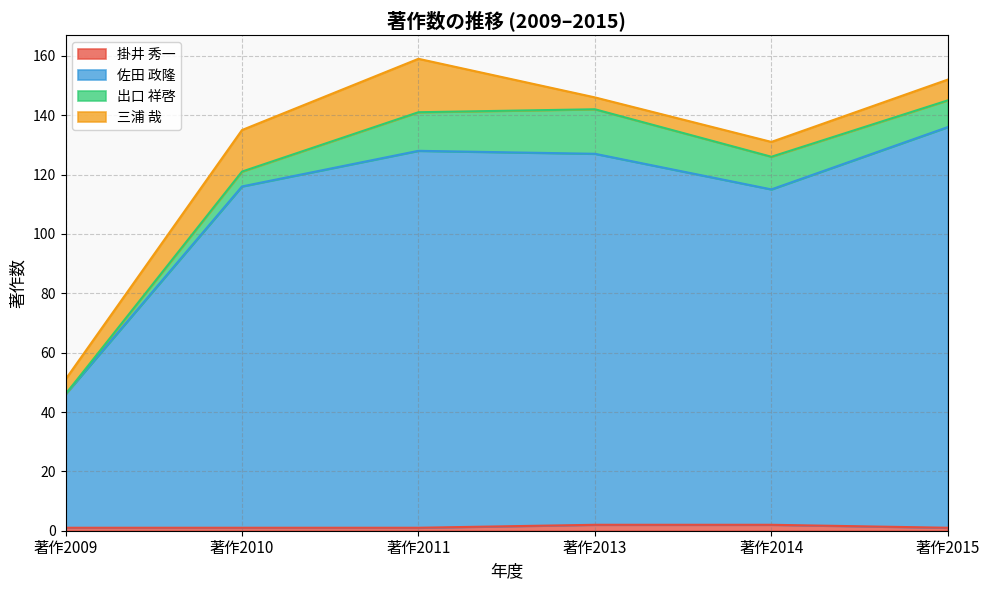

What is the difference between the 掛井 秀一 values at 著作2013 and 著作2011?

1